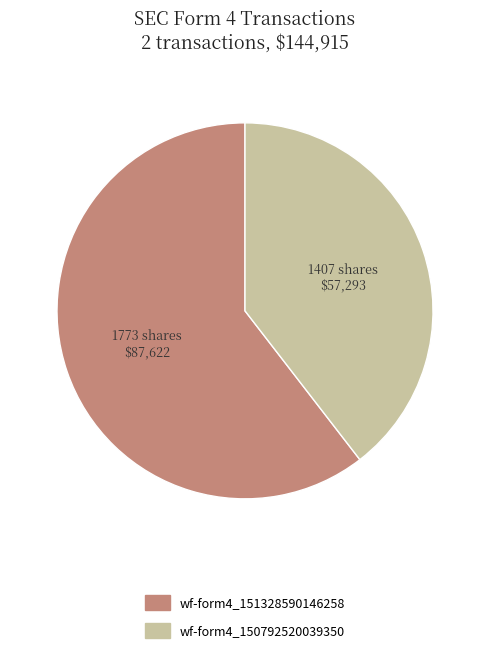

Is it true that wf-form4_151328590146258 is 75% of the pie?

False